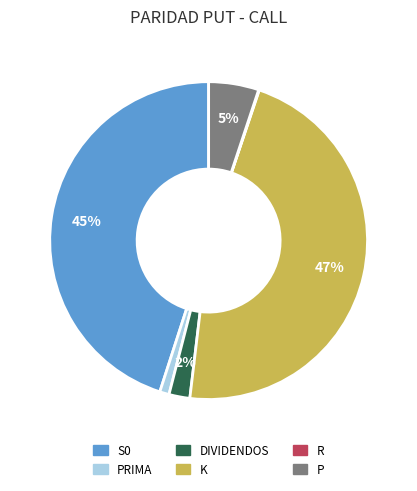

Is there any slice that represents more than half of the pie?

No